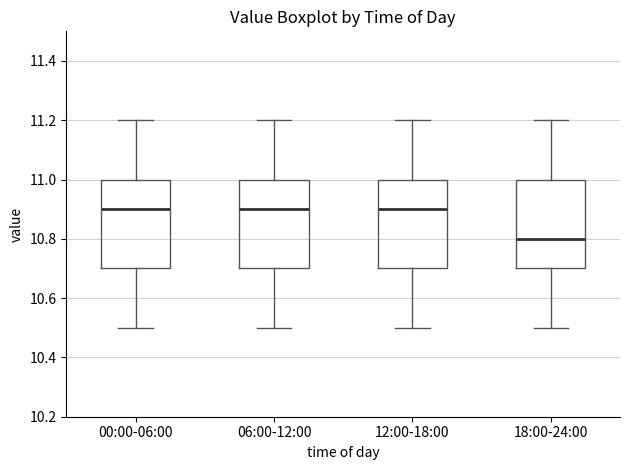

Where is the upper edge of the box for 00:00-06:00 on the y-axis? The values are not printed on the chart, so give them approximately, as read against the axis.

11.0